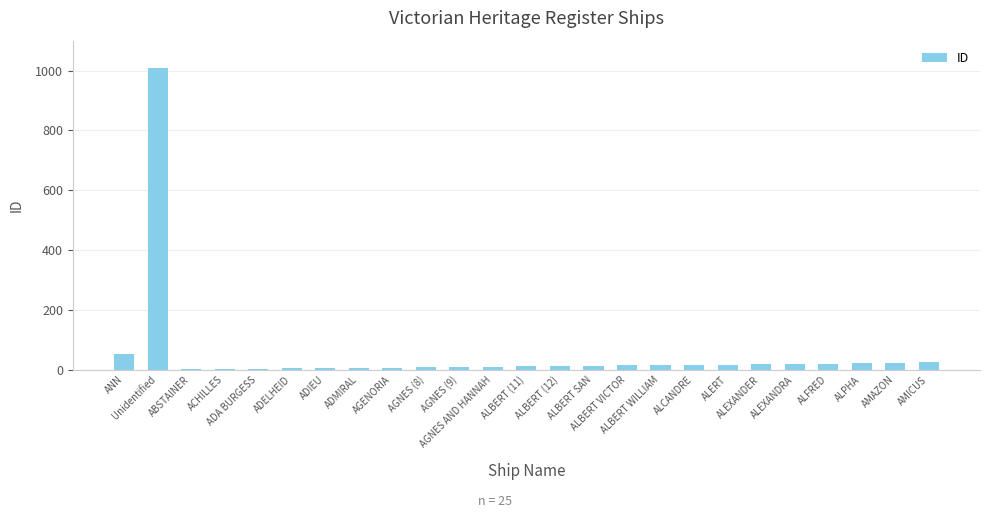

What is the sum of all values?

1339